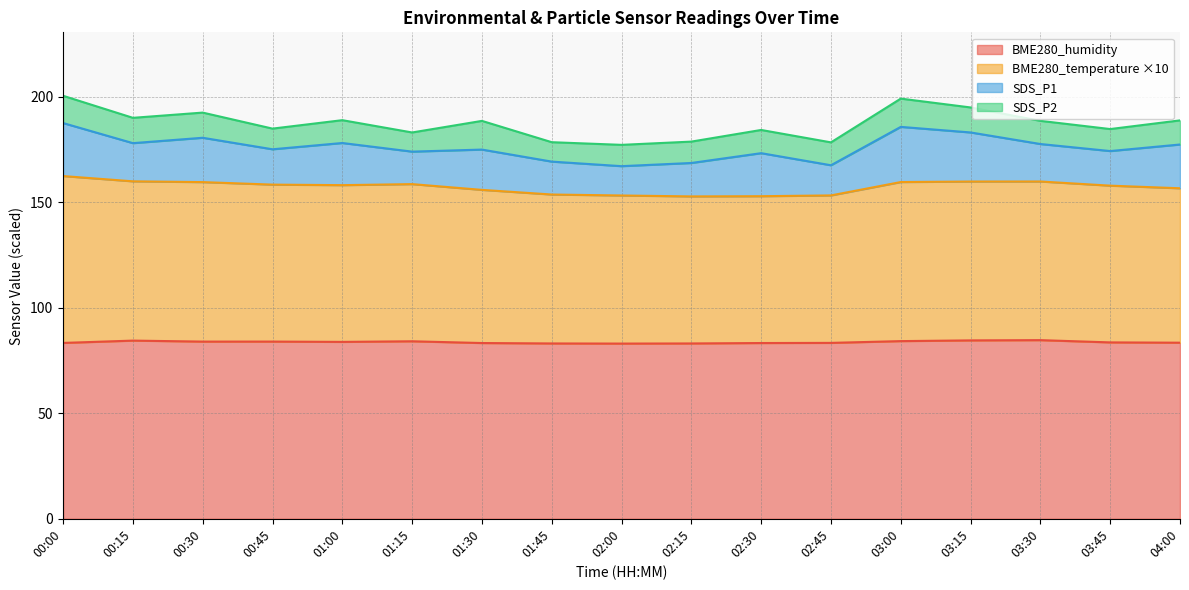

True or false: BME280_humidity and BME280_temperature cross at least once.

False